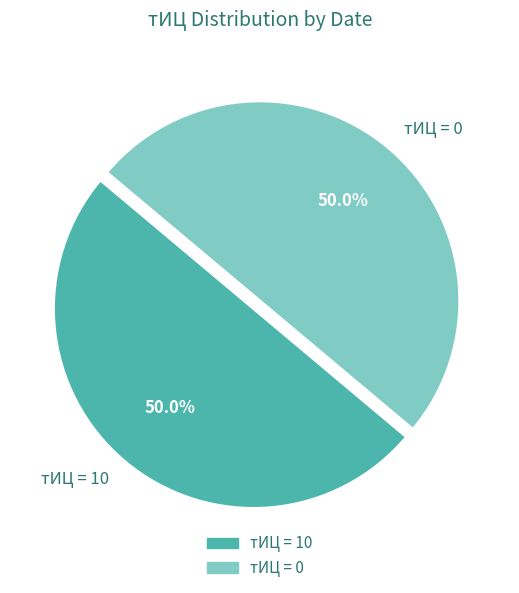

Combined, do тИЦ = 10 and тИЦ = 0 account for over 50%?

Yes